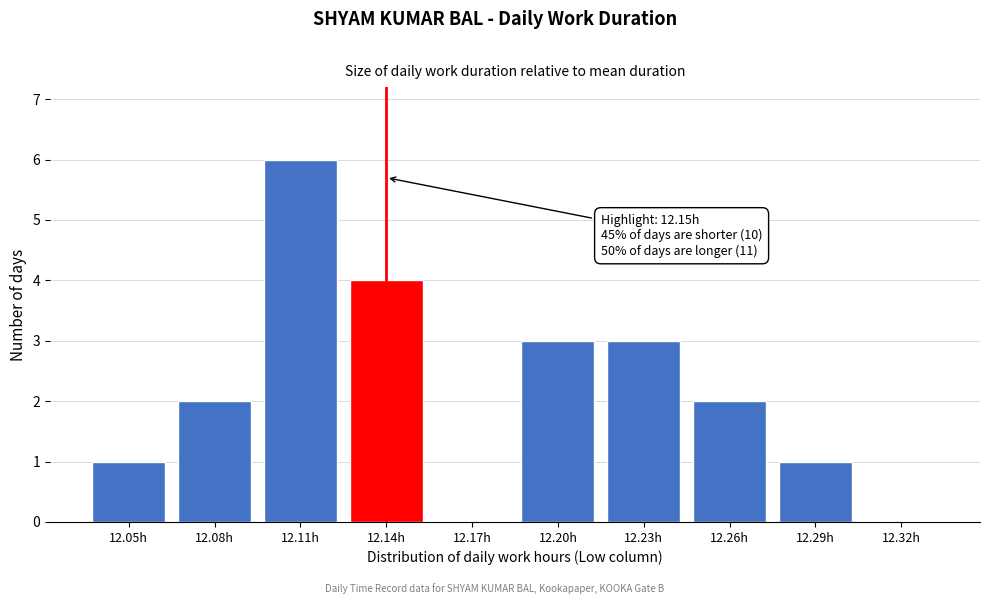

Reading left to right, list all the values displayed in this chart.

12.05h=1	12.08h=2	12.11h=6	12.14h=4	12.17h=0	12.20h=3	12.23h=3	12.26h=2	12.29h=1	12.32h=0